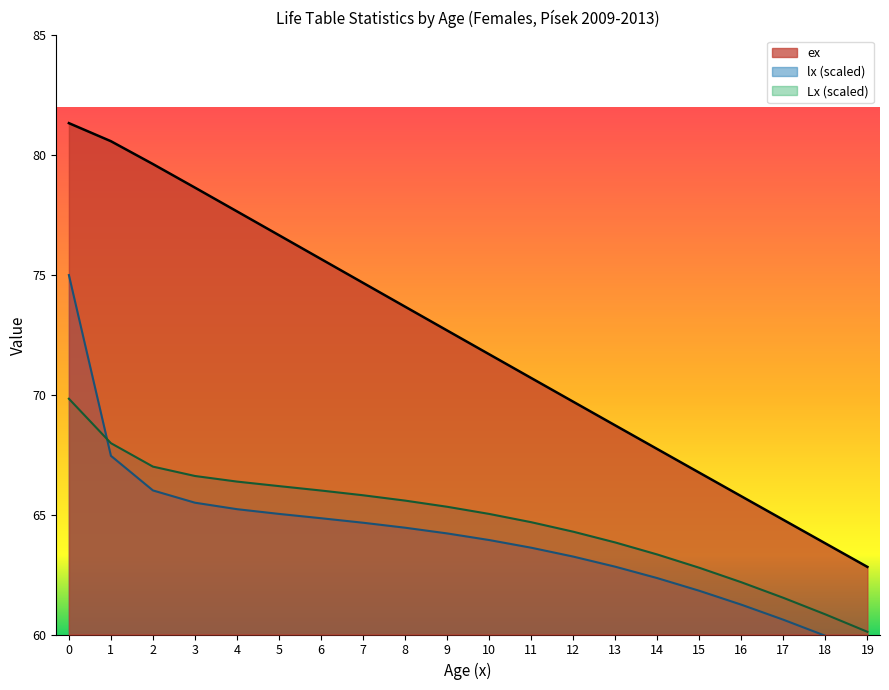

List the labels in order of ex value, largest first.

0, 1, 2, 3, 4, 5, 6, 7, 8, 9, 10, 11, 12, 13, 14, 15, 16, 17, 18, 19